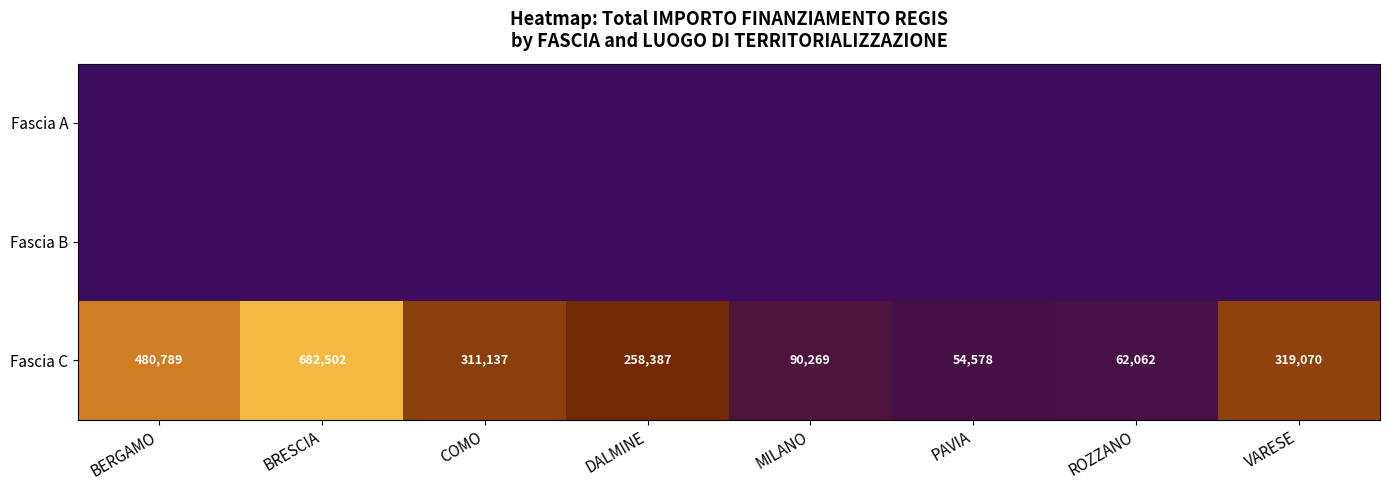

List the labels in order of Fascia C value, smallest first.

PAVIA, ROZZANO, MILANO, DALMINE, COMO, VARESE, BERGAMO, BRESCIA